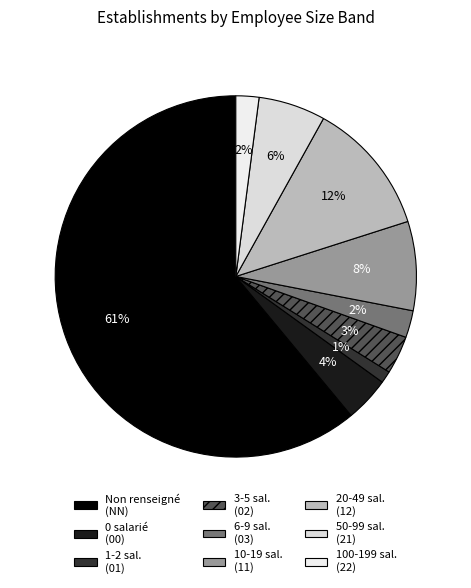

What is the smallest slice in the pie chart?

1-2 sal. (01)